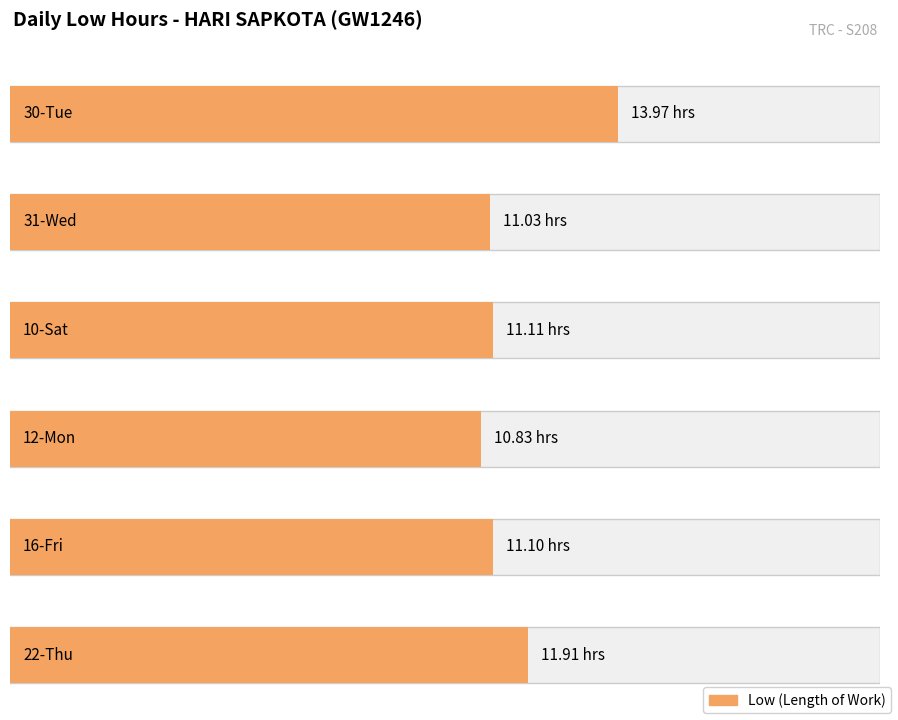

List the labels in order of value, smallest first.

12-Mon, 31-Wed, 16-Fri, 10-Sat, 22-Thu, 30-Tue